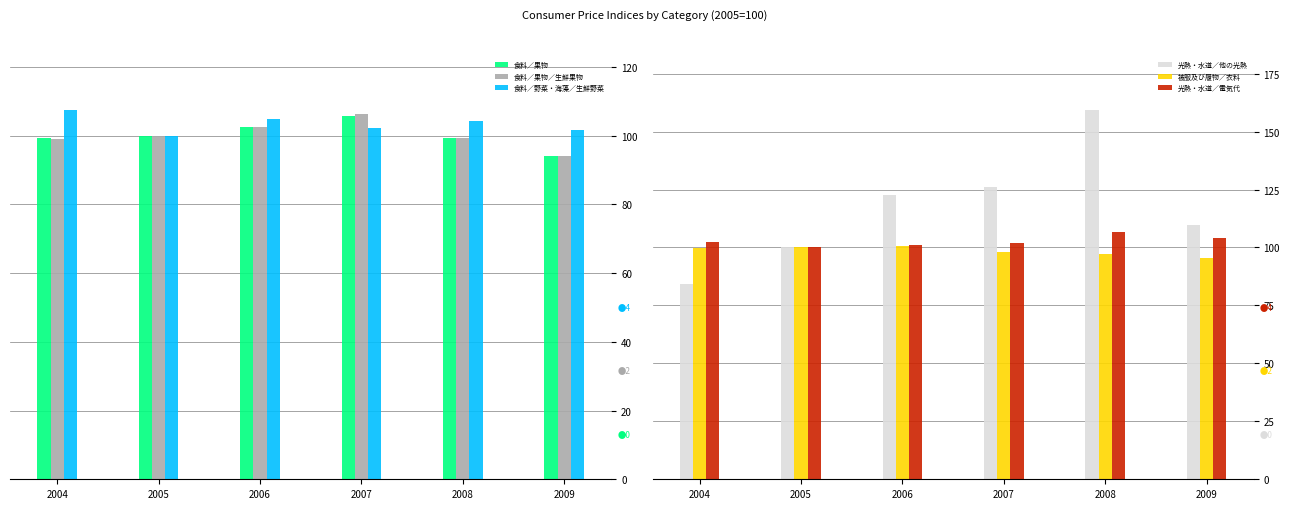

What are all the series names shown in the legend?

食料／果物, 食料／果物／生鮮果物, 食料／野菜・海藻／生鮮野菜, 光熱・水道／他の光熱, 被服及び履物／衣料, 光熱・水道／電気代